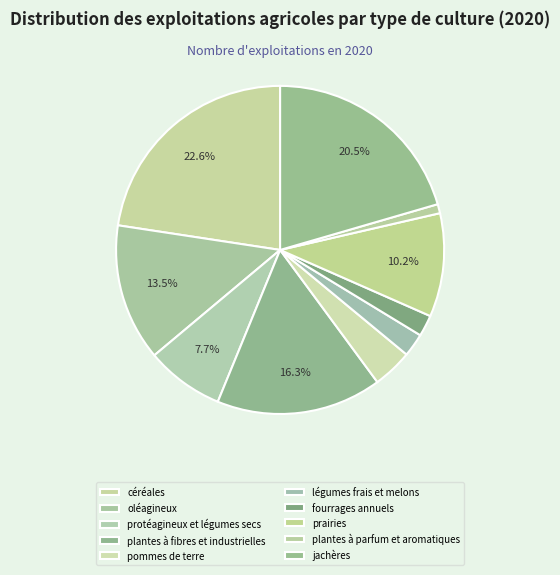

True or false: jachères accounts for 27% of the total.

False